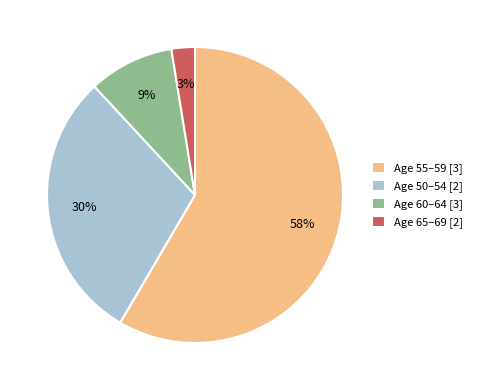

Which slice is the largest?

Age 55–59 [3]